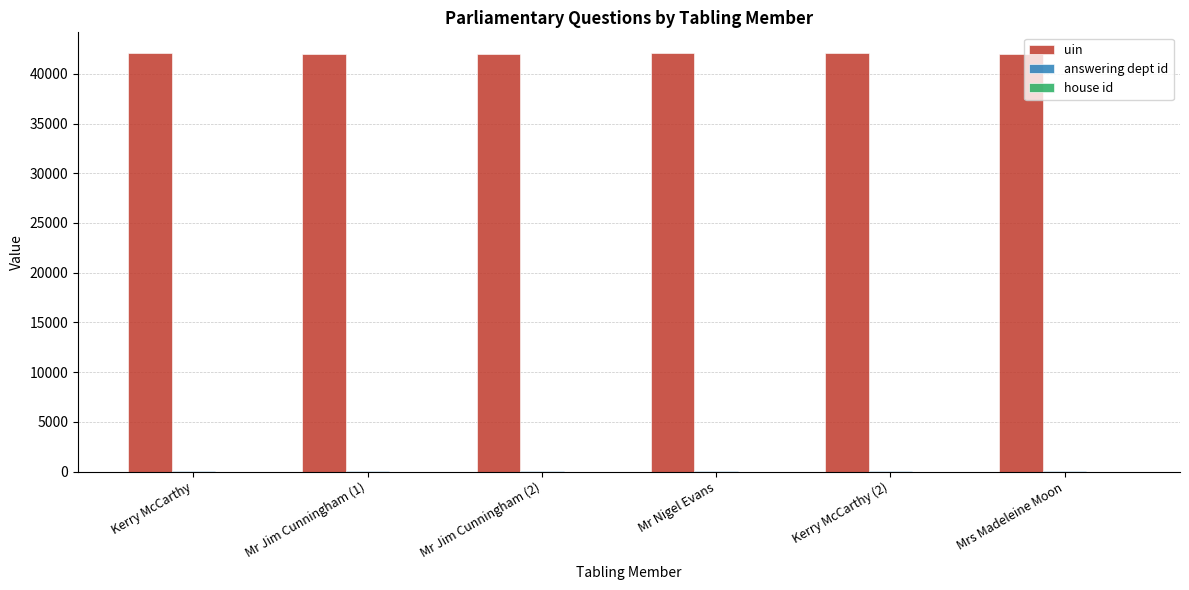

How many groups of bars are there?

6